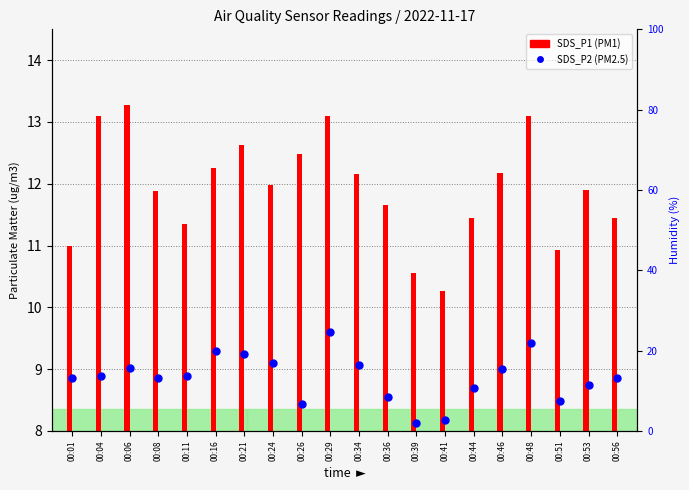

Between 00:53 and 00:16, which is larger?

00:16